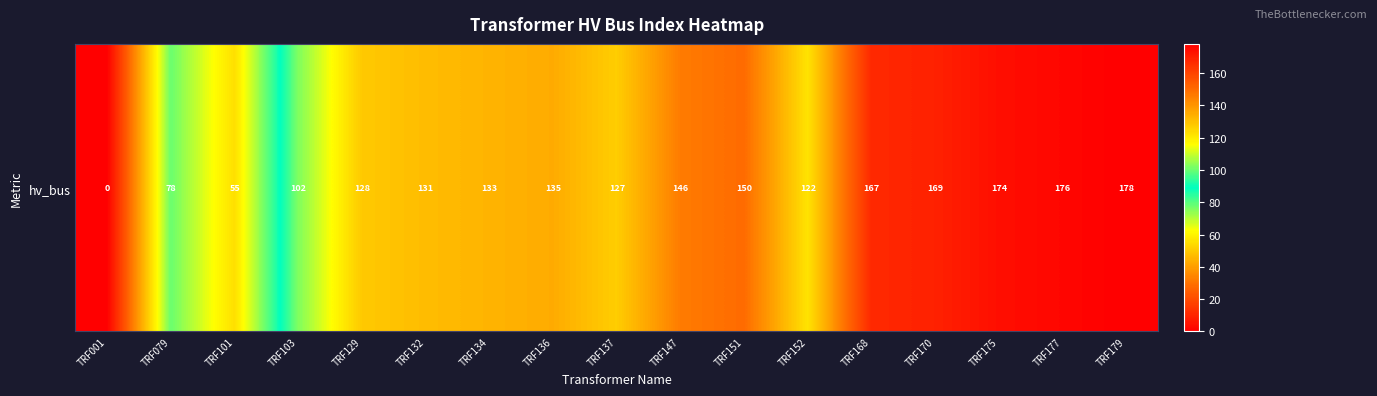

Which label corresponds to the smallest value in the chart?

TRF001